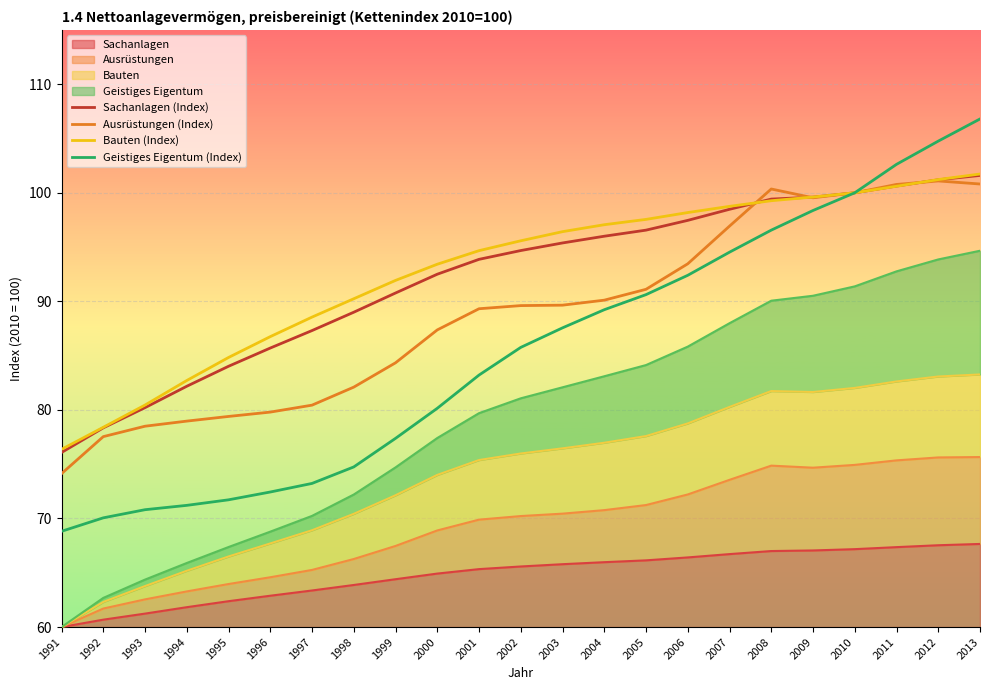

Read the Sachanlagen (Index) value at 1998.

89.0